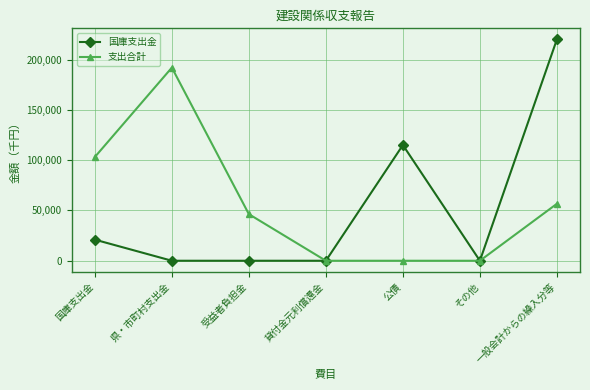

Does the chart display data point markers on the line(s)?

Yes